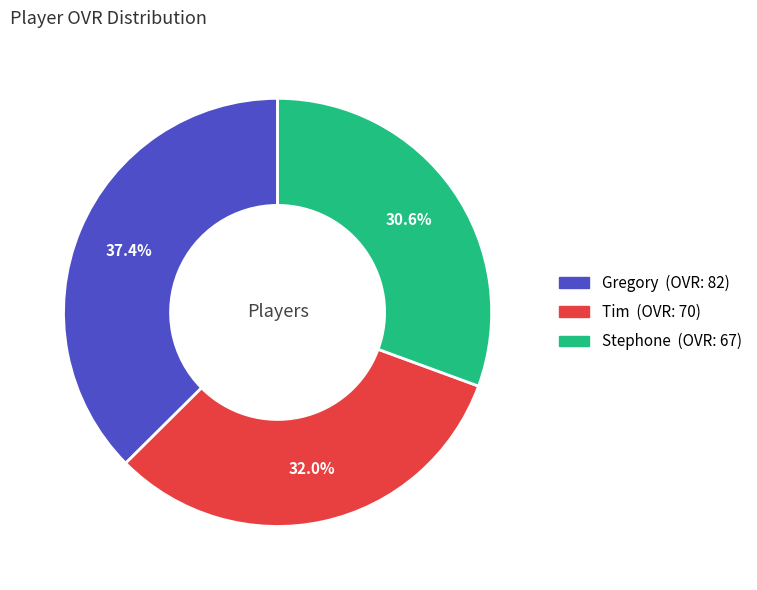

Which slice is the largest?

Gregory